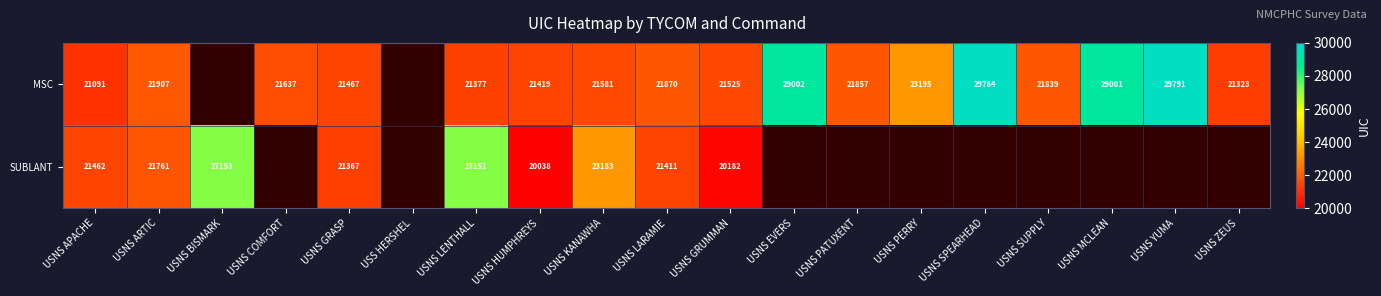

The SUBLANT series shows 6407.9 at USNS LARAMIE. True or false?

False